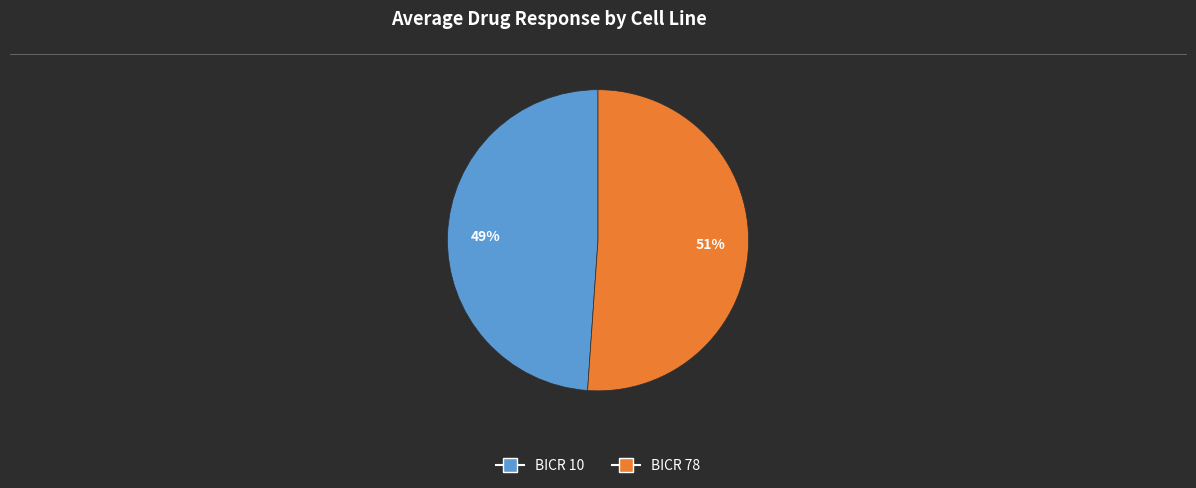

Do BICR 78 and BICR 10 together represent more than half of the pie?

Yes